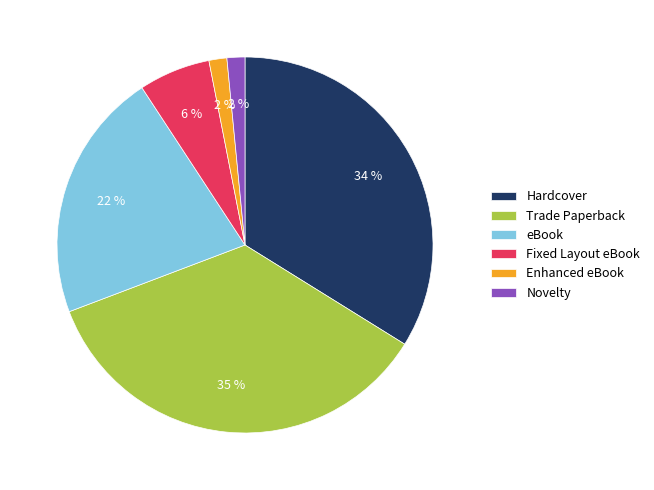

The Novelty slice represents 2% of the pie. True or false?

True